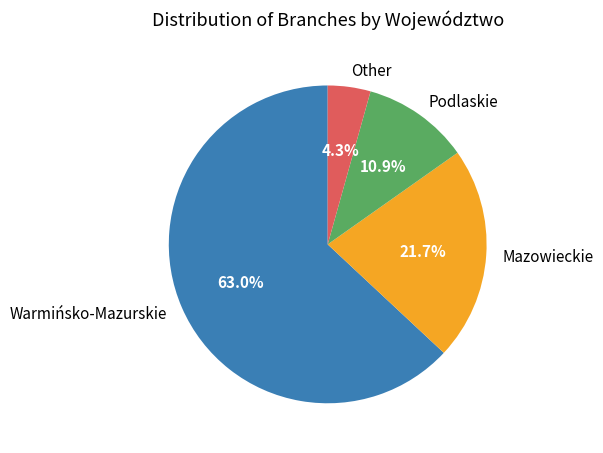

Between Mazowieckie and Warmińsko-Mazurskie, which is larger?

Warmińsko-Mazurskie